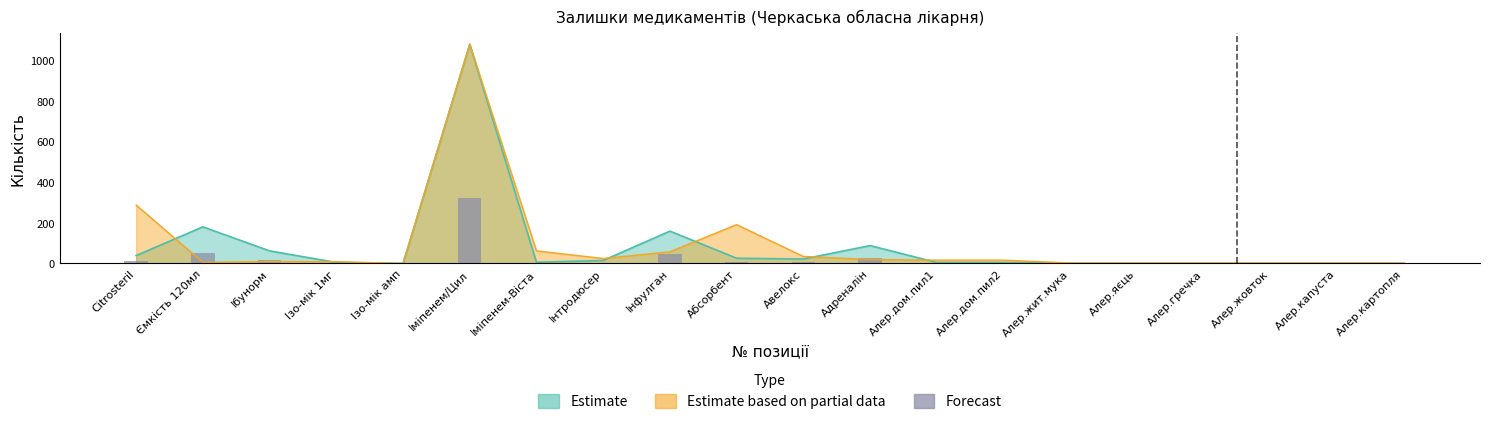

Where is the data nearest to the value 161?

Ємкість 120мл